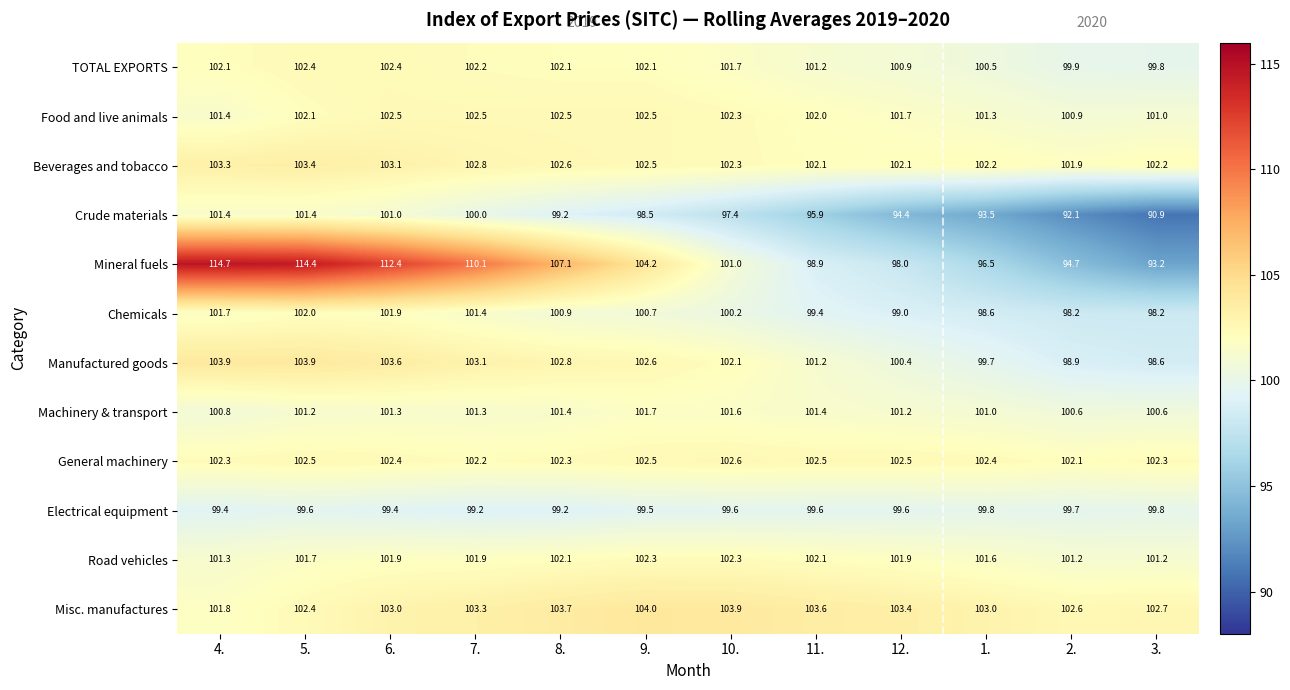

The value of Crude materials at 6. is 101.0. True or false?

True